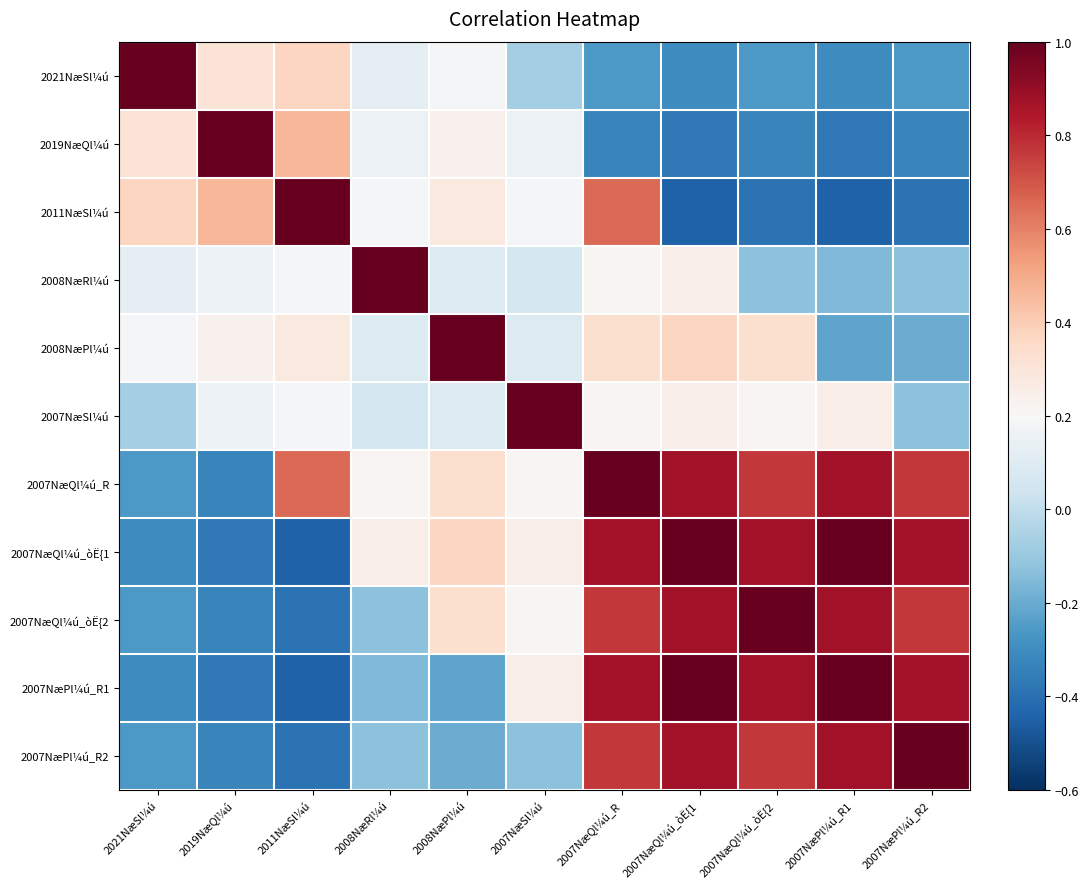

Reading left to right, transcribe all the data shown in this chart.

2021NæSl¼ú: 2021NæSl¼ú=1.0	2019NæQl¼ú=0.3	2011NæSl¼ú=0.4	2008NæRl¼ú=0.1	2008NæPl¼ú=0.2	2007NæSl¼ú=-0.1	2007NæQl¼ú_R=-0.3	2007NæQl¼ú_òË{1=-0.3	2007NæQl¼ú_òË{2=-0.3	2007NæPl¼ú_R1=-0.3	2007NæPl¼ú_R2=-0.3
2019NæQl¼ú: 2021NæSl¼ú=0.3	2019NæQl¼ú=1.0	2011NæSl¼ú=0.5	2008NæRl¼ú=0.2	2008NæPl¼ú=0.2	2007NæSl¼ú=0.2	2007NæQl¼ú_R=-0.3	2007NæQl¼ú_òË{1=-0.4	2007NæQl¼ú_òË{2=-0.3	2007NæPl¼ú_R1=-0.4	2007NæPl¼ú_R2=-0.3
2011NæSl¼ú: 2021NæSl¼ú=0.4	2019NæQl¼ú=0.5	2011NæSl¼ú=1.0	2008NæRl¼ú=0.2	2008NæPl¼ú=0.3	2007NæSl¼ú=0.2	2007NæQl¼ú_R=0.7	2007NæQl¼ú_òË{1=-0.4	2007NæQl¼ú_òË{2=-0.4	2007NæPl¼ú_R1=-0.4	2007NæPl¼ú_R2=-0.4
2008NæRl¼ú: 2021NæSl¼ú=0.1	2019NæQl¼ú=0.2	2011NæSl¼ú=0.2	2008NæRl¼ú=1.0	2008NæPl¼ú=0.1	2007NæSl¼ú=0.1	2007NæQl¼ú_R=0.2	2007NæQl¼ú_òË{1=0.2	2007NæQl¼ú_òË{2=-0.1	2007NæPl¼ú_R1=-0.1	2007NæPl¼ú_R2=-0.1
2008NæPl¼ú: 2021NæSl¼ú=0.2	2019NæQl¼ú=0.2	2011NæSl¼ú=0.3	2008NæRl¼ú=0.1	2008NæPl¼ú=1.0	2007NæSl¼ú=0.1	2007NæQl¼ú_R=0.3	2007NæQl¼ú_òË{1=0.4	2007NæQl¼ú_òË{2=0.3	2007NæPl¼ú_R1=-0.2	2007NæPl¼ú_R2=-0.2
2007NæSl¼ú: 2021NæSl¼ú=-0.1	2019NæQl¼ú=0.2	2011NæSl¼ú=0.2	2008NæRl¼ú=0.1	2008NæPl¼ú=0.1	2007NæSl¼ú=1.0	2007NæQl¼ú_R=0.2	2007NæQl¼ú_òË{1=0.2	2007NæQl¼ú_òË{2=0.2	2007NæPl¼ú_R1=0.2	2007NæPl¼ú_R2=-0.1
2007NæQl¼ú_R: 2021NæSl¼ú=-0.3	2019NæQl¼ú=-0.3	2011NæSl¼ú=0.7	2008NæRl¼ú=0.2	2008NæPl¼ú=0.3	2007NæSl¼ú=0.2	2007NæQl¼ú_R=1.0	2007NæQl¼ú_òË{1=0.9	2007NæQl¼ú_òË{2=0.8	2007NæPl¼ú_R1=0.9	2007NæPl¼ú_R2=0.8
2007NæQl¼ú_òË{1: 2021NæSl¼ú=-0.3	2019NæQl¼ú=-0.4	2011NæSl¼ú=-0.4	2008NæRl¼ú=0.2	2008NæPl¼ú=0.4	2007NæSl¼ú=0.2	2007NæQl¼ú_R=0.9	2007NæQl¼ú_òË{1=1.0	2007NæQl¼ú_òË{2=0.9	2007NæPl¼ú_R1=1.0	2007NæPl¼ú_R2=0.9
2007NæQl¼ú_òË{2: 2021NæSl¼ú=-0.3	2019NæQl¼ú=-0.3	2011NæSl¼ú=-0.4	2008NæRl¼ú=-0.1	2008NæPl¼ú=0.3	2007NæSl¼ú=0.2	2007NæQl¼ú_R=0.8	2007NæQl¼ú_òË{1=0.9	2007NæQl¼ú_òË{2=1.0	2007NæPl¼ú_R1=0.9	2007NæPl¼ú_R2=0.8
2007NæPl¼ú_R1: 2021NæSl¼ú=-0.3	2019NæQl¼ú=-0.4	2011NæSl¼ú=-0.4	2008NæRl¼ú=-0.1	2008NæPl¼ú=-0.2	2007NæSl¼ú=0.2	2007NæQl¼ú_R=0.9	2007NæQl¼ú_òË{1=1.0	2007NæQl¼ú_òË{2=0.9	2007NæPl¼ú_R1=1.0	2007NæPl¼ú_R2=0.9
2007NæPl¼ú_R2: 2021NæSl¼ú=-0.3	2019NæQl¼ú=-0.3	2011NæSl¼ú=-0.4	2008NæRl¼ú=-0.1	2008NæPl¼ú=-0.2	2007NæSl¼ú=-0.1	2007NæQl¼ú_R=0.8	2007NæQl¼ú_òË{1=0.9	2007NæQl¼ú_òË{2=0.8	2007NæPl¼ú_R1=0.9	2007NæPl¼ú_R2=1.0